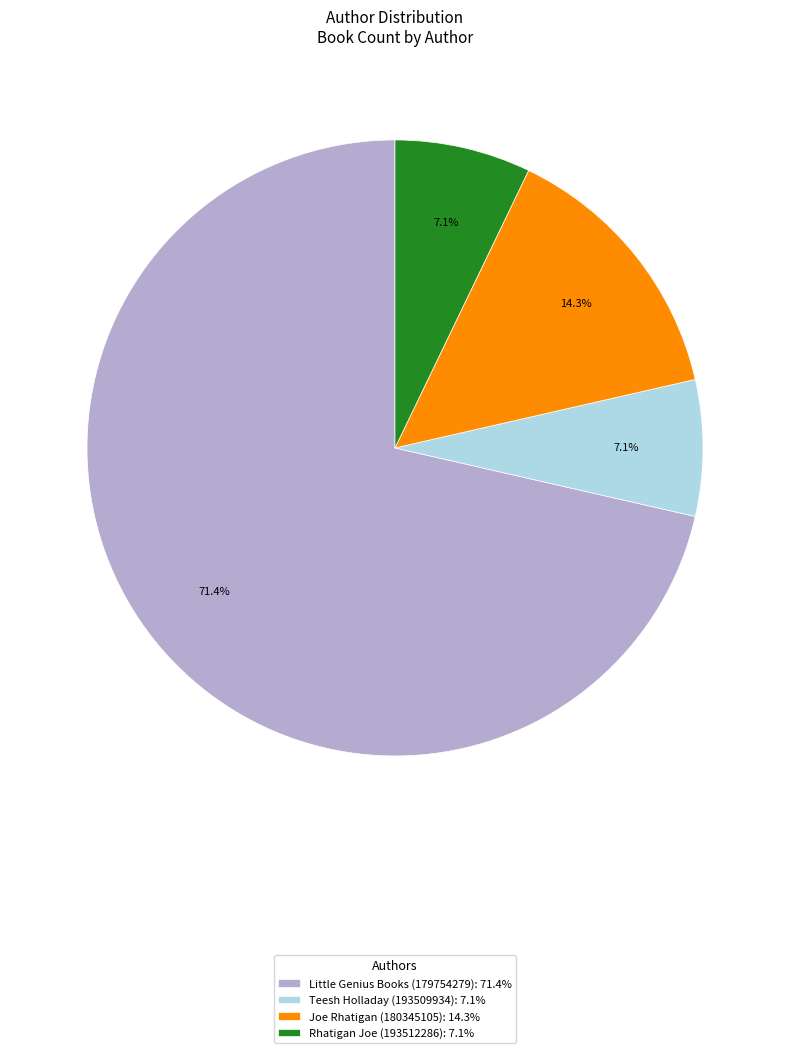

How many segments does this pie chart have?

4